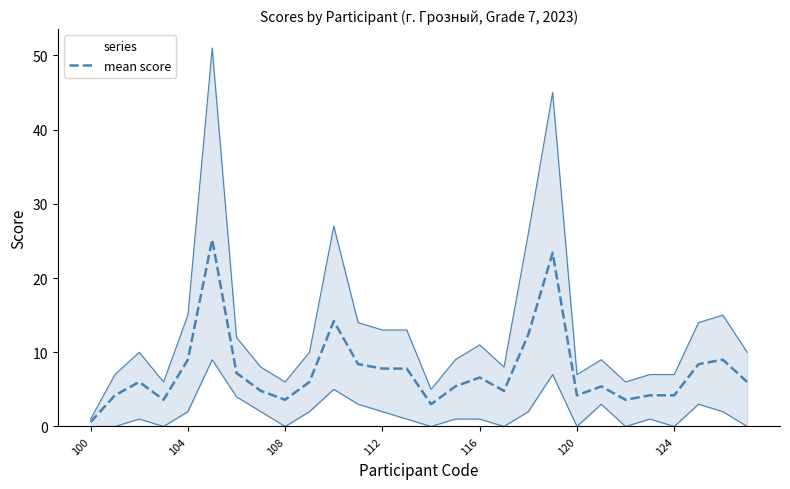

At which label does mean score reach its minimum?

100